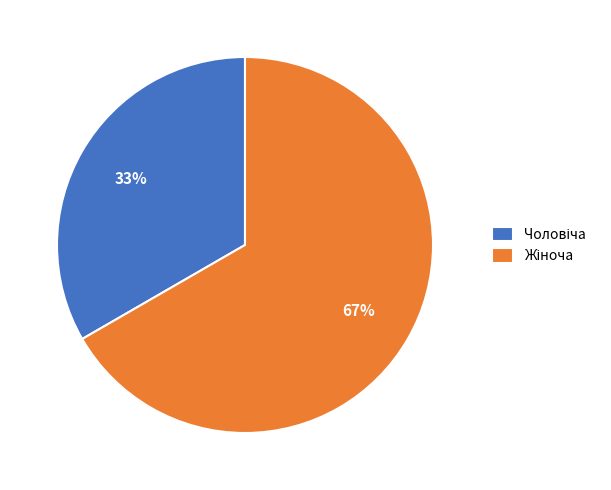

Does any single category account for the majority?

Yes